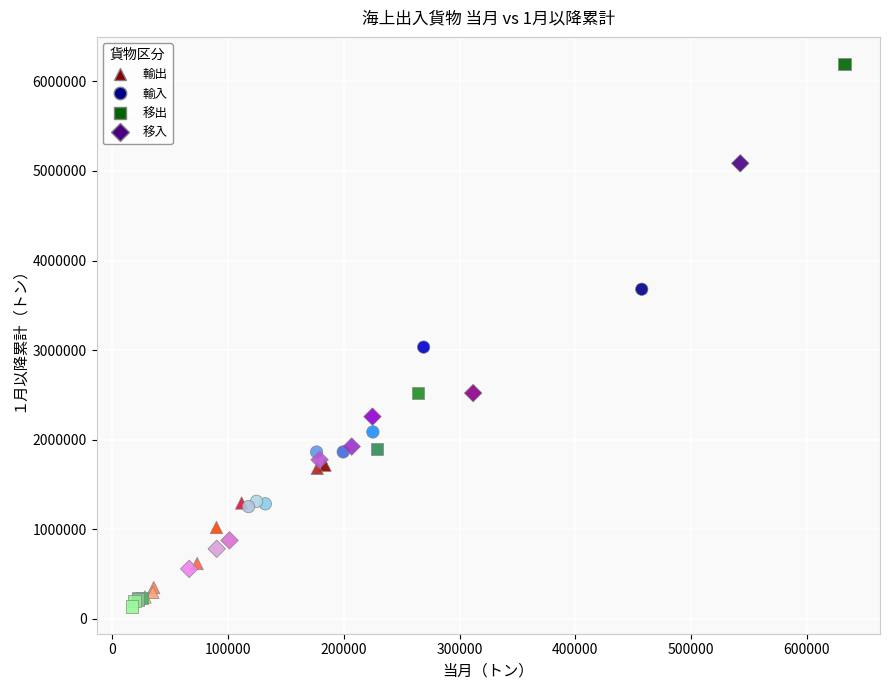

Which series reaches the minimum Y coordinate?

移出